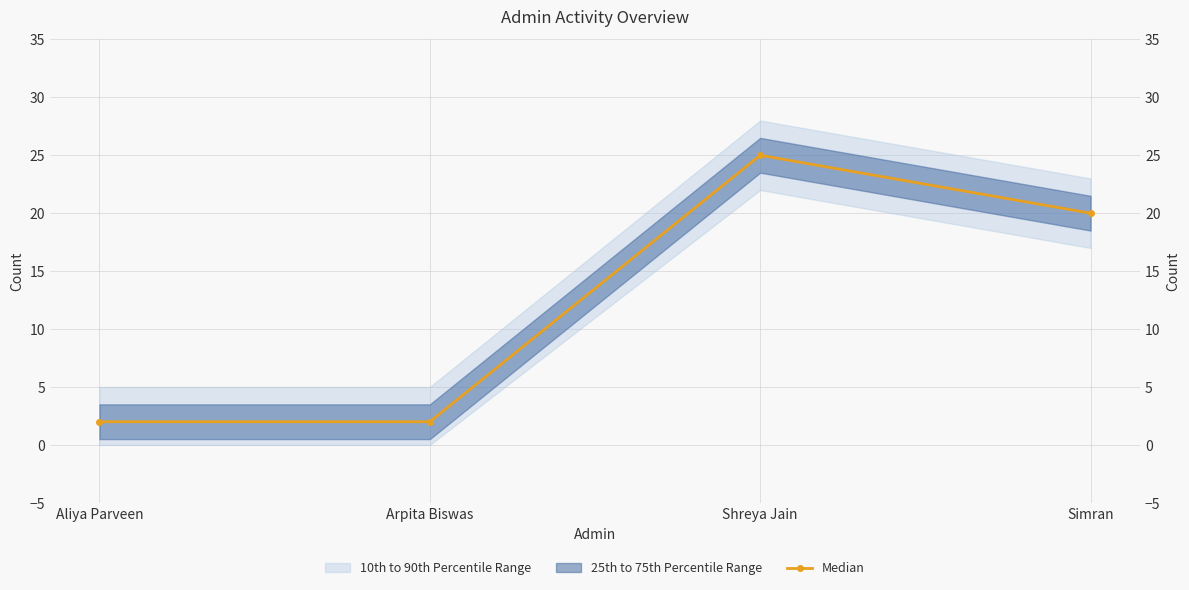

What is the greatest value displayed?

25